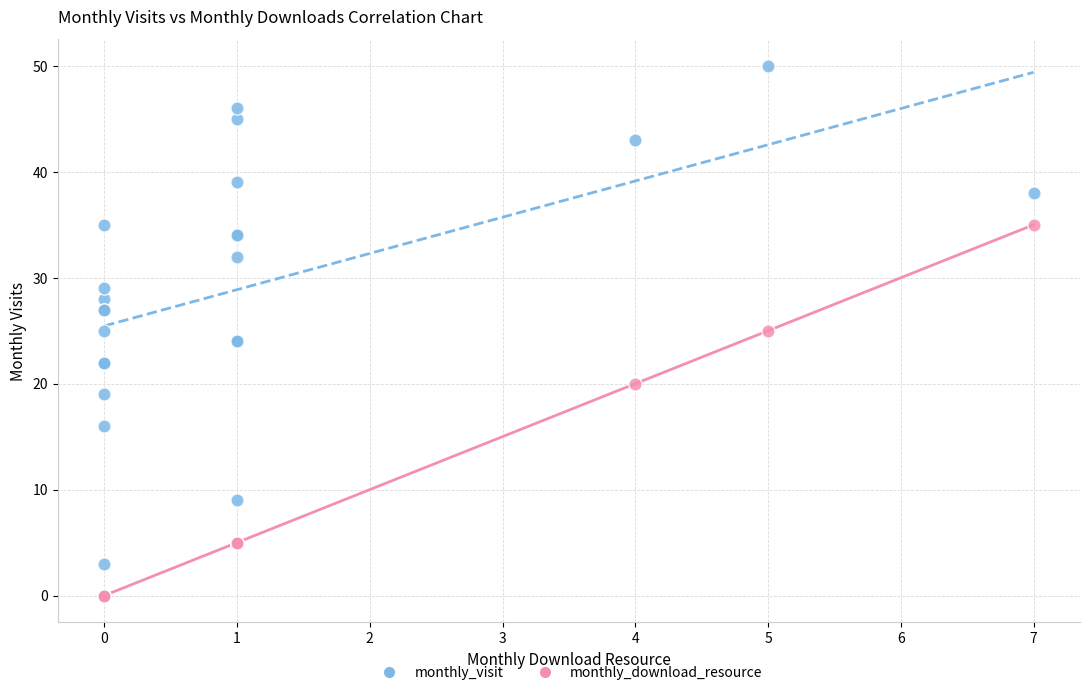

In the monthly_download_resource series, what Y value is closest to 17?

20